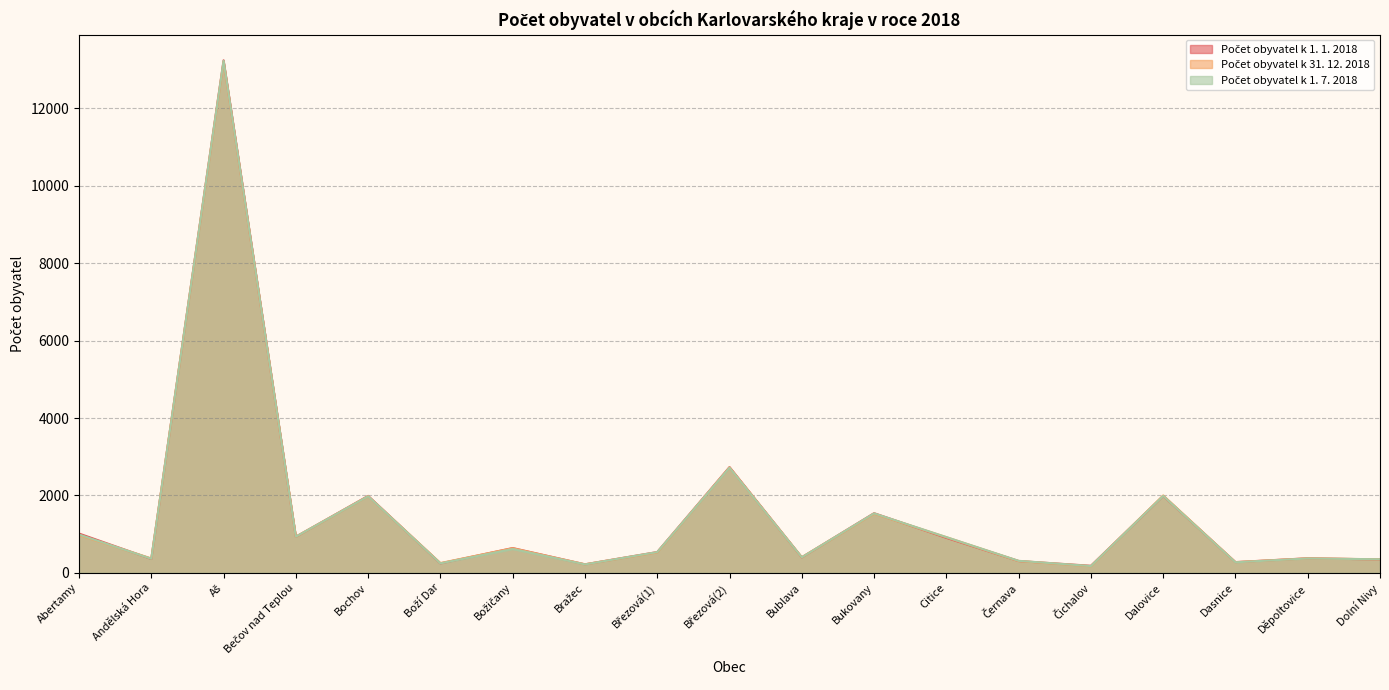

What is the average value of the Počet obyvatel k 1. 1. 2018 series?

1487